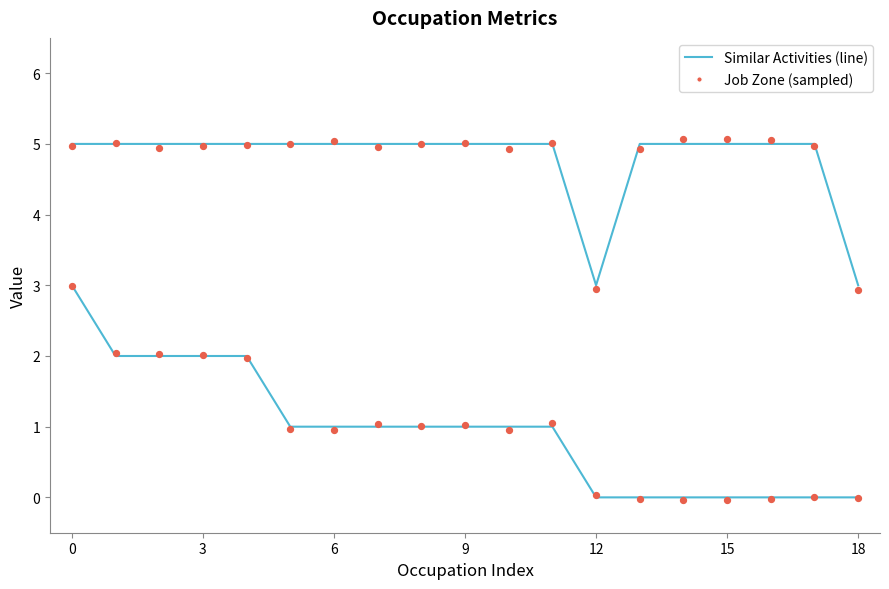

Which series contains the highest Y value?

Job Zone (sampled)